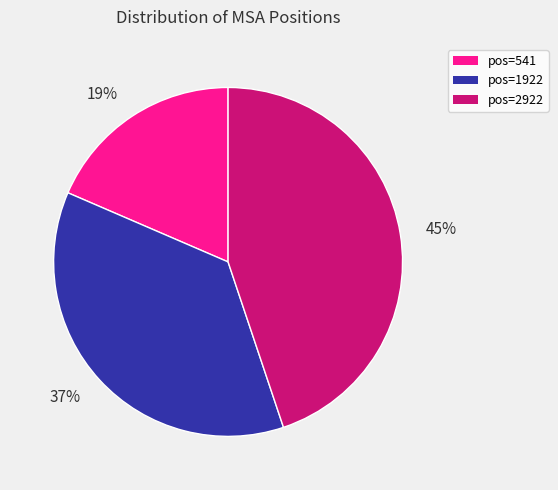

Does pos=541 account for over 50% of the chart?

No